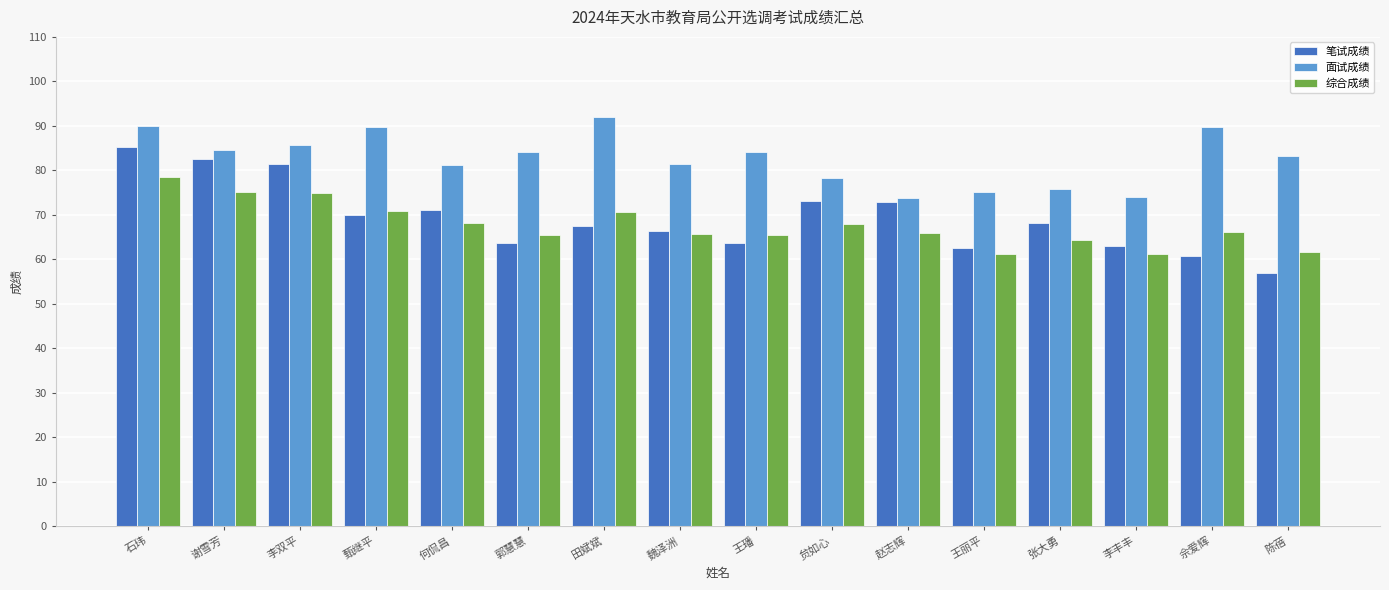

What is the sum of the 笔试成绩 values at 王璠 and 田斌斌?

131.3